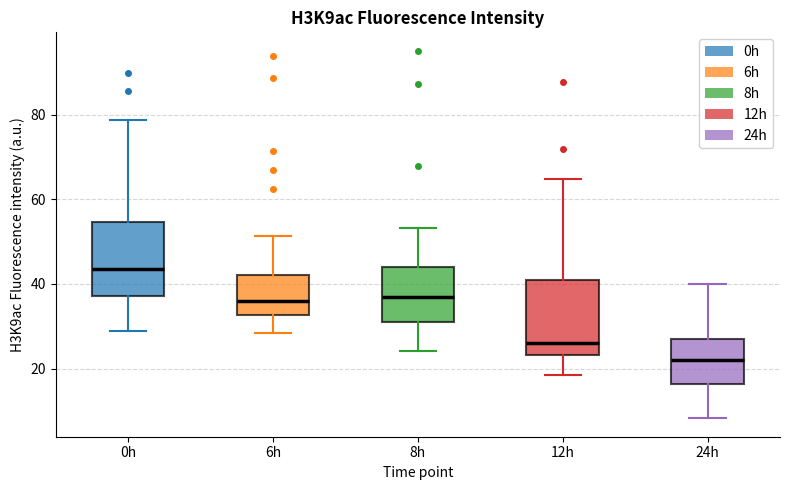

Where is the lower edge of the box for 24h on the y-axis? The values are not printed on the chart, so give them approximately, as read against the axis.

16